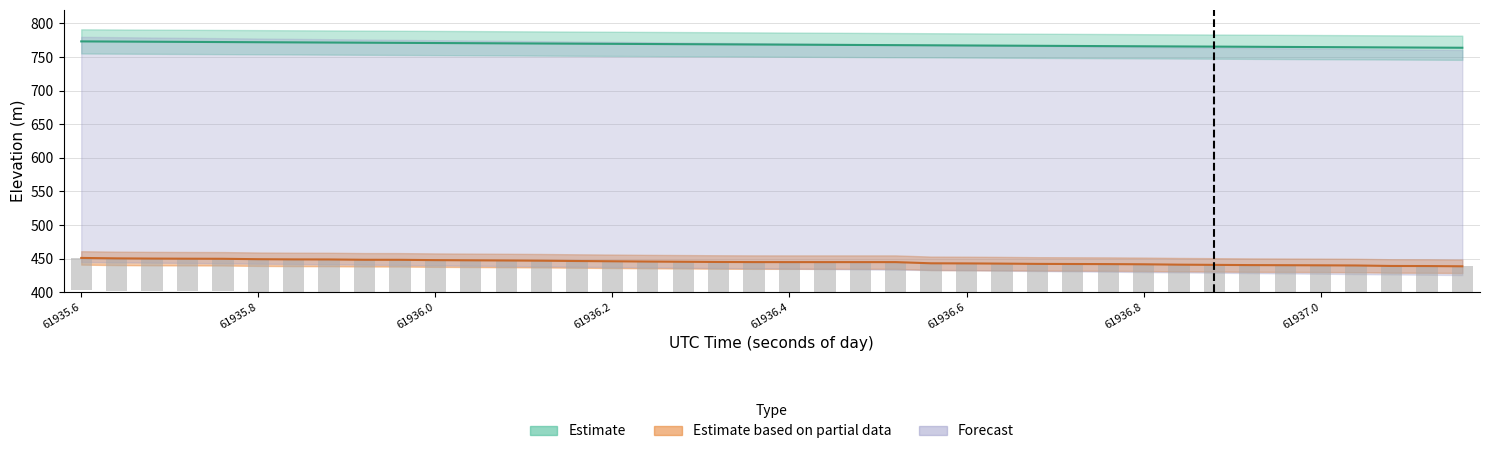

What is the average value of the ELEVATION series?

768.5